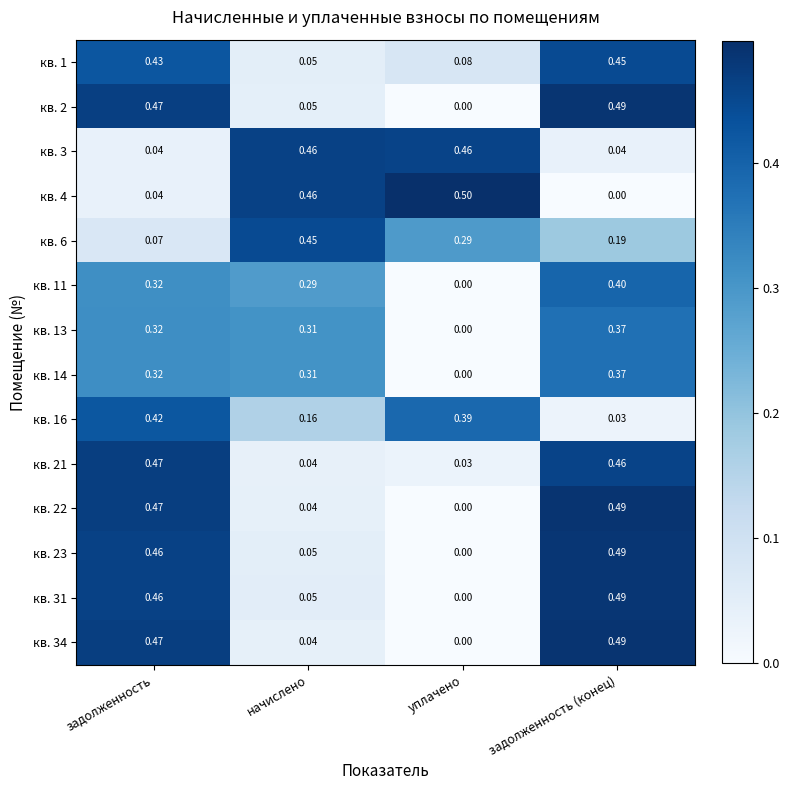

Is the value of кв. 16 at задолженность greater than the value of кв. 2 at задолженность (конец)?

No